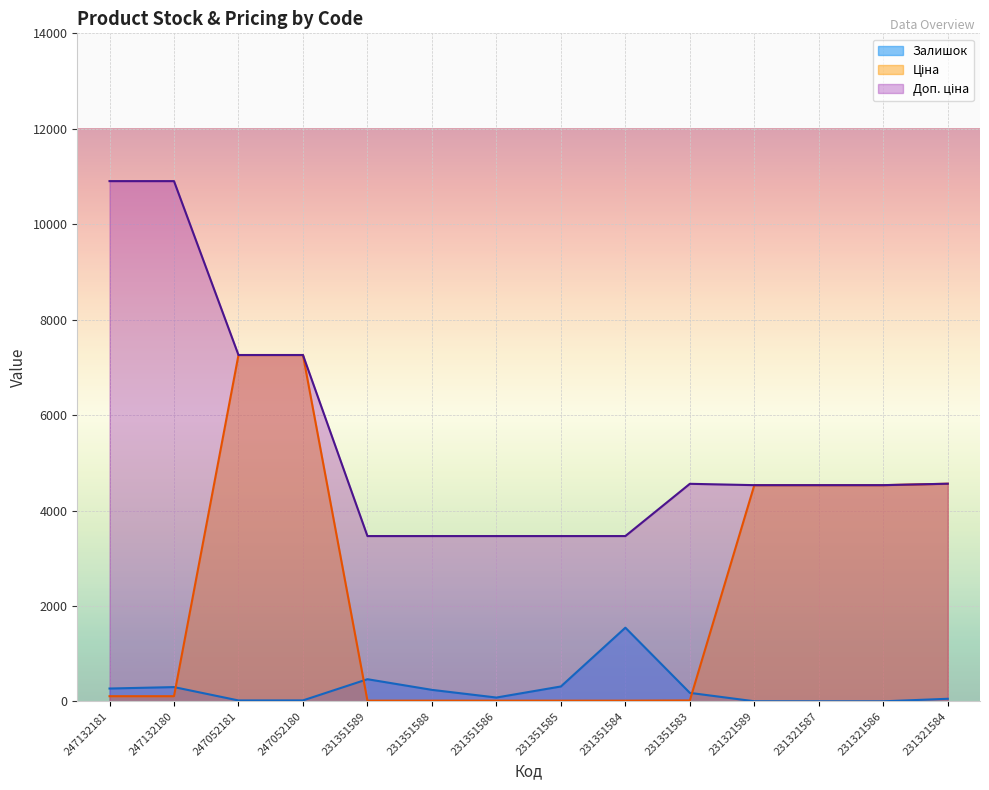

What is the lowest value of the Ціна series?

15.4